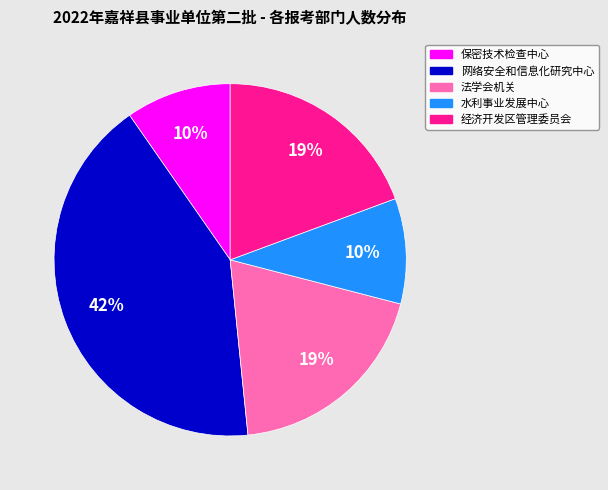

To the nearest percent, what is the difference between the largest and smallest slice percentages?

32%